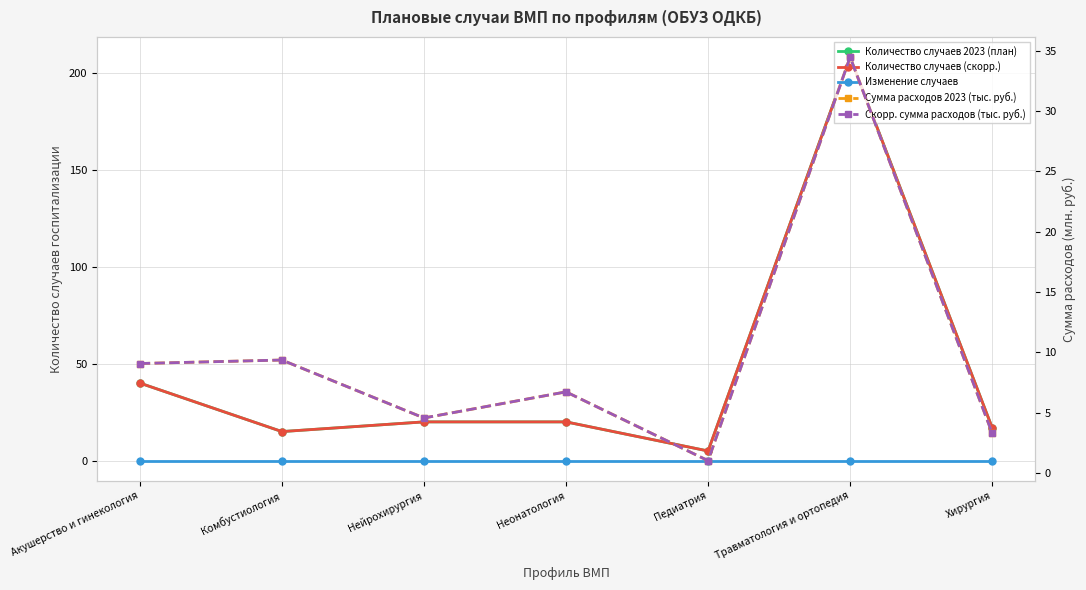

Where does the Количество случаев (скорр.) series first go above 20?

Акушерство и гинекология